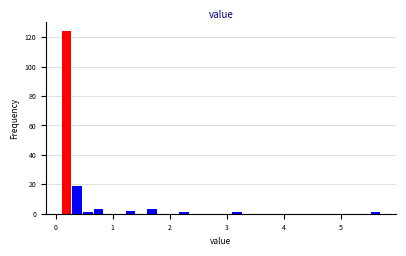

Read against the x-axis, roughly where is the centre of the tallest bar?

0.2